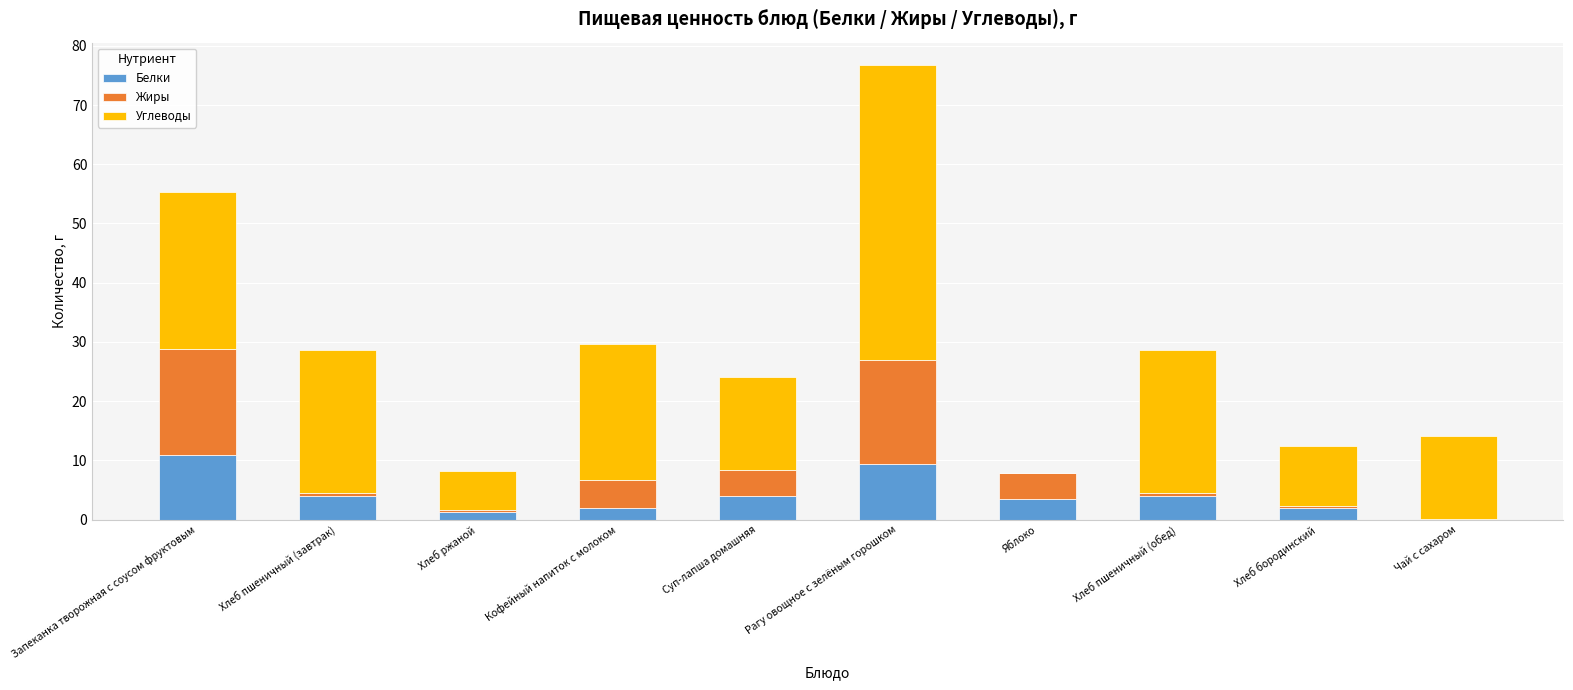

What is the sum of all Белки values?

40.9